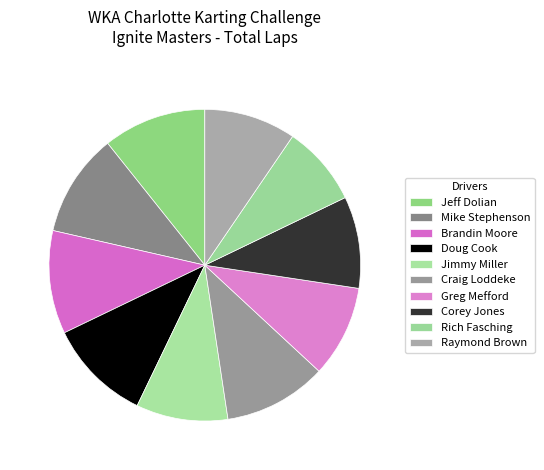

To the nearest percent, what is the combined percentage of Doug Cook and Mike Stephenson?

21%